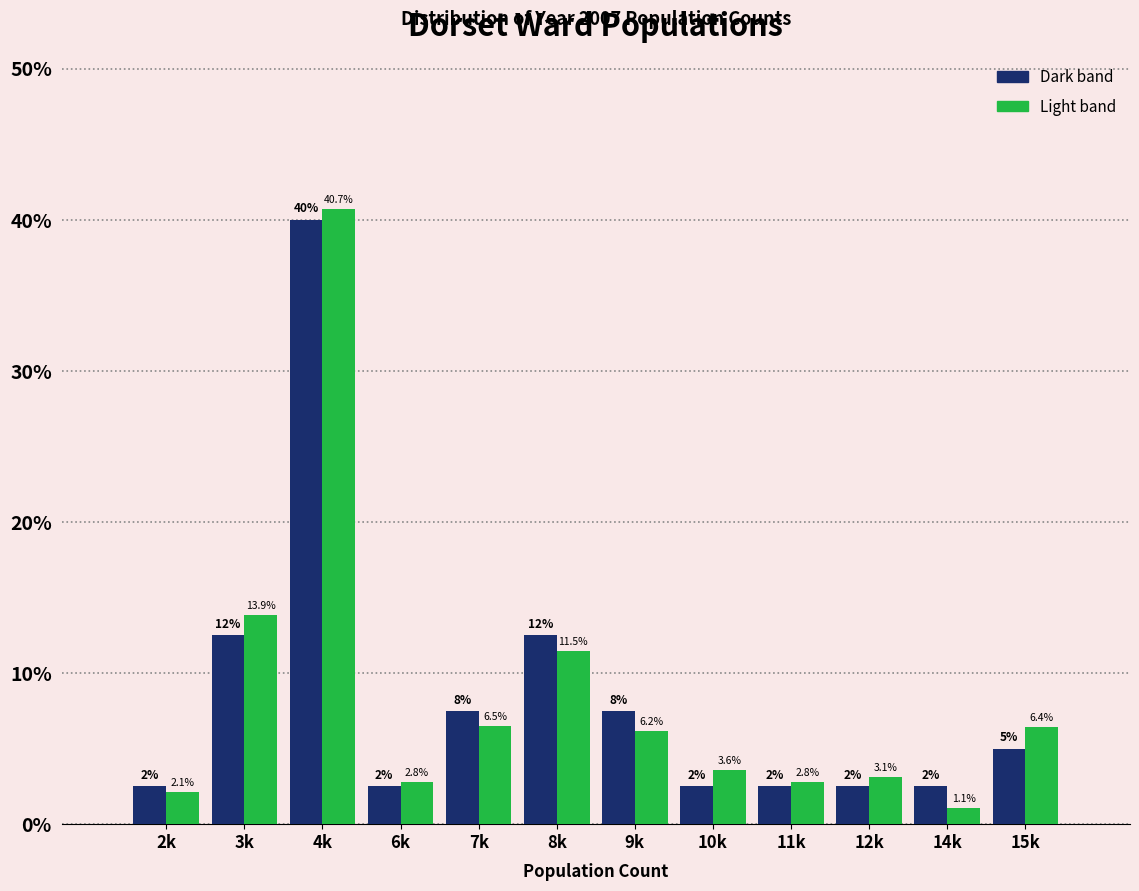

At which category is the sum across all series the highest?

4k